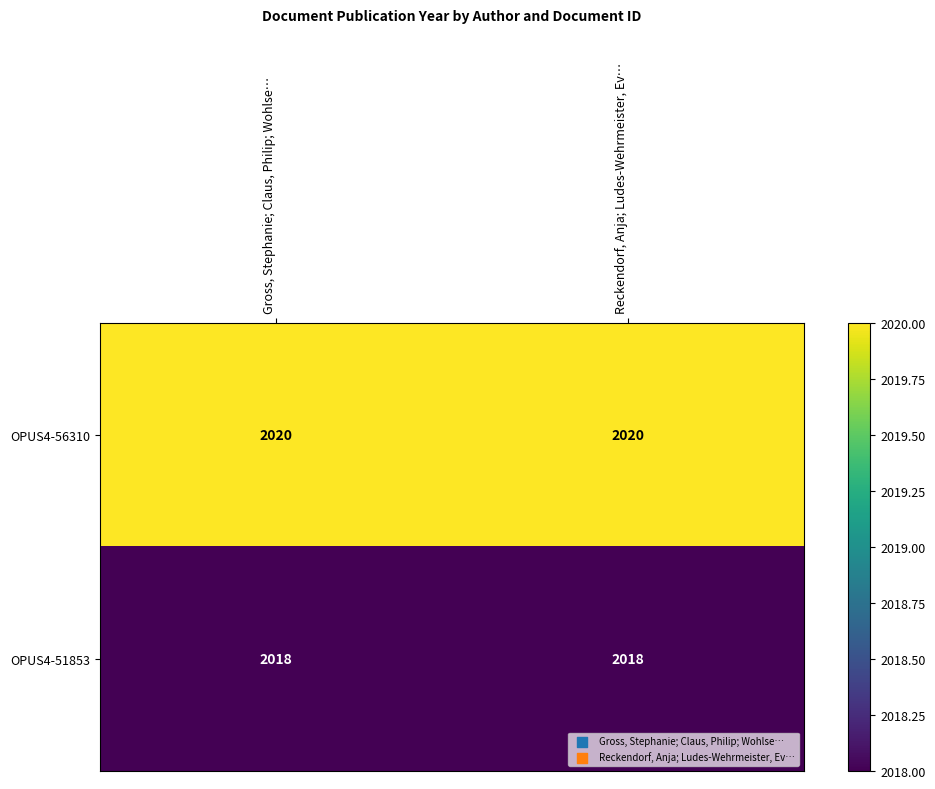

At Reckendorf, Anja; Ludes-Wehrmeister, Ev…, list the series in order from smallest to largest.

OPUS4-51853, OPUS4-56310